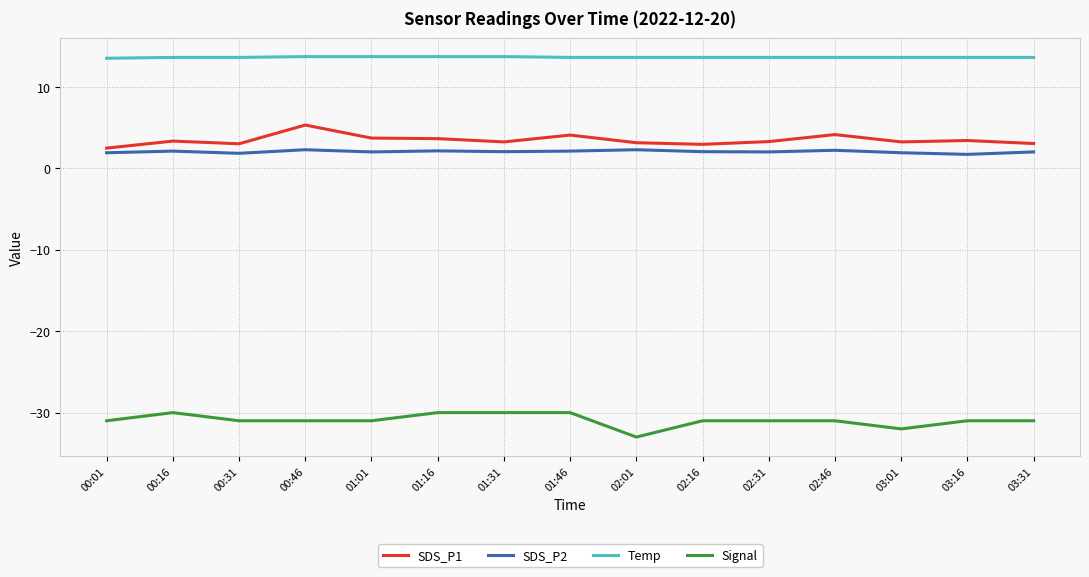

At which label does SDS_P1 reach its peak?

00:46